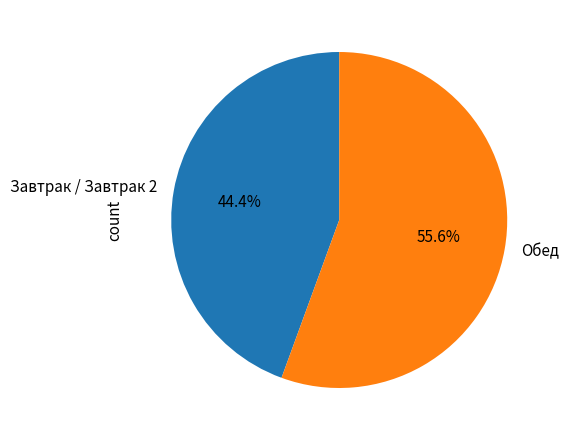

What percentage do Обед and Завтрак / Завтрак 2 together represent?

100.0%